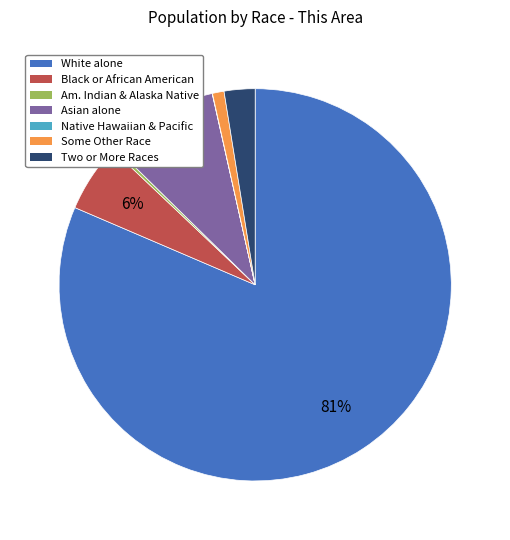

Does any single category account for the majority?

Yes